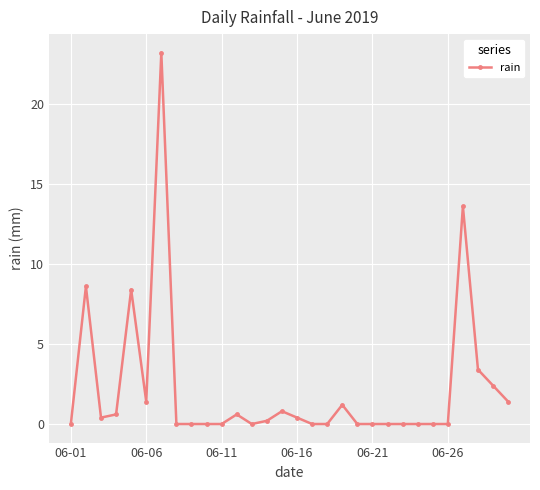

What is the maximum value shown in the chart?

23.2